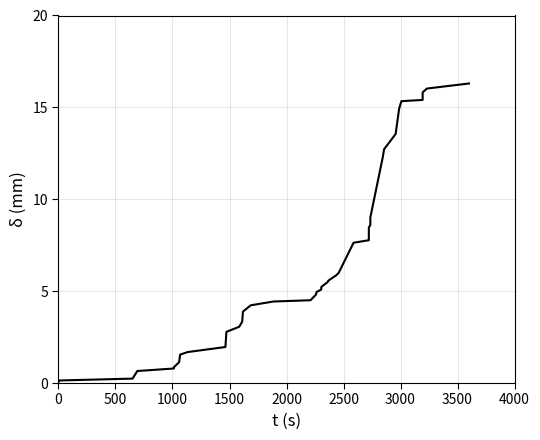

What is the difference between the maximum and minimum values?

16.2